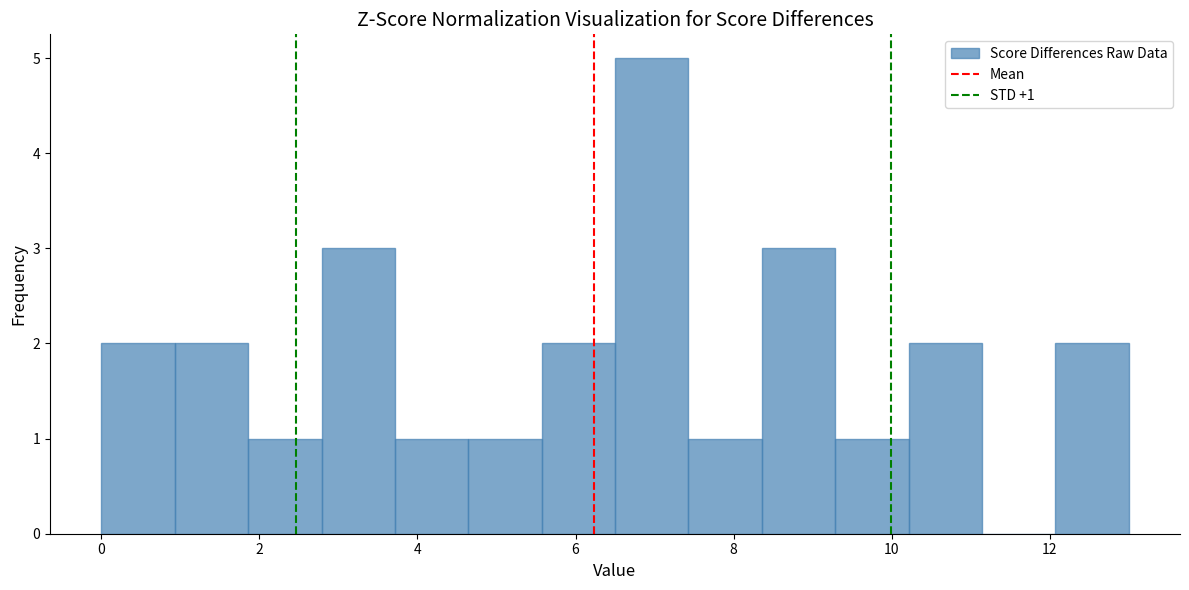

Which range on the x-axis has the tallest bar?

6.6 to 7.4